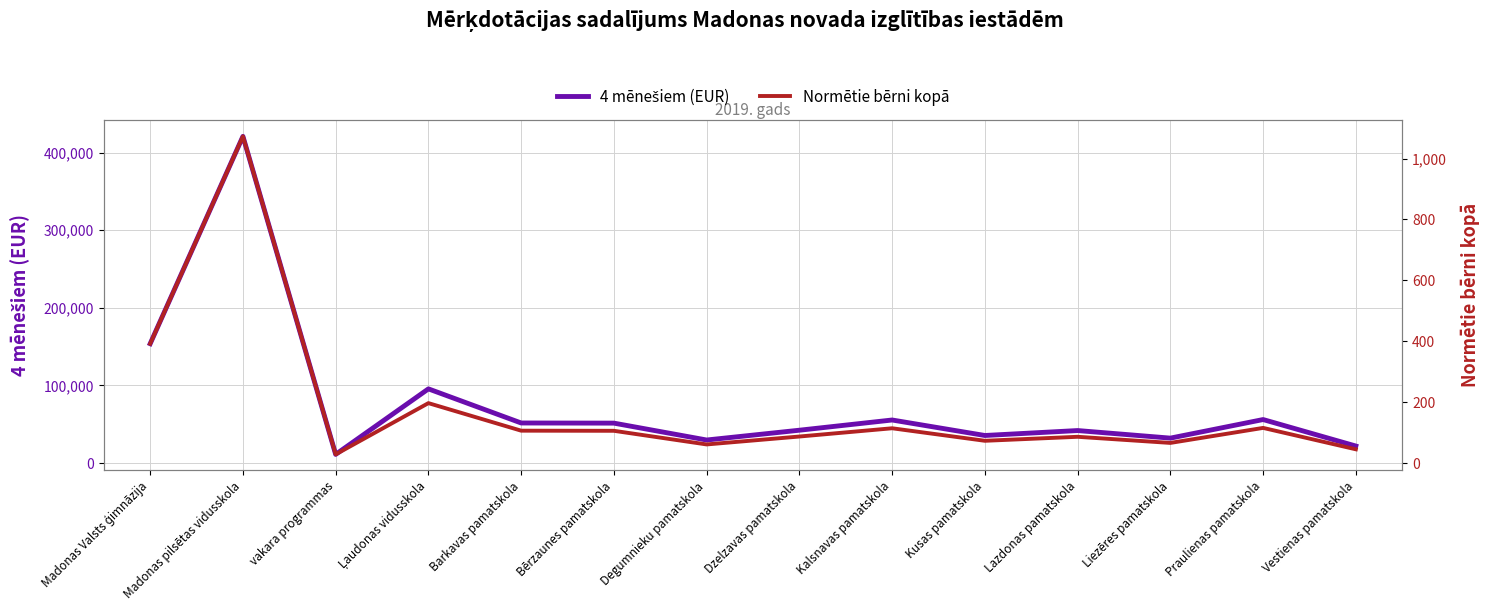

True or false: Normētie bērni kopā and 4 mēnešiem (EUR) intersect in this chart.

False